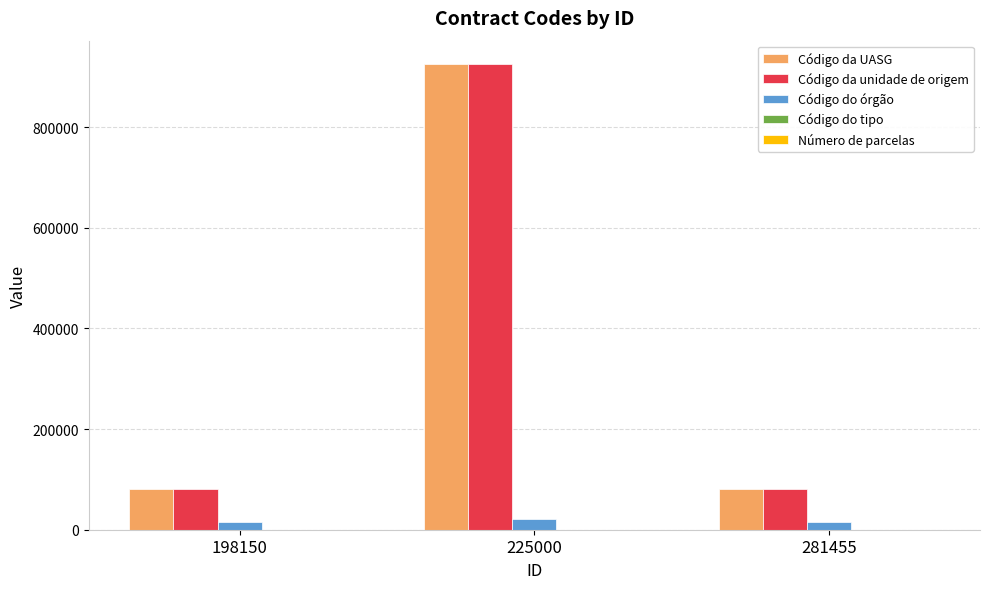

Which category has the highest value across all series?

225000